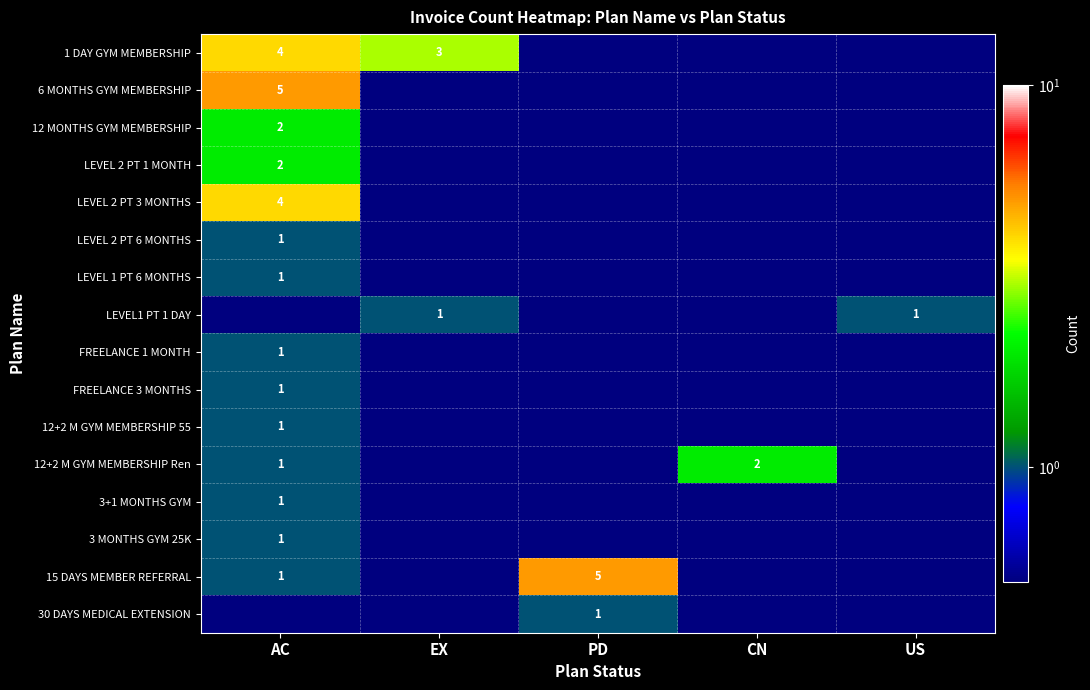

Between EX and CN, which is larger?

EX